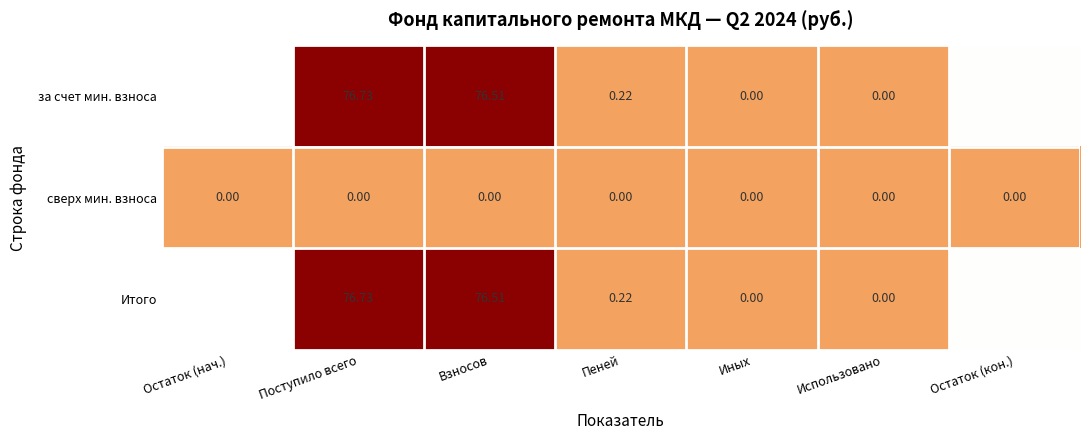

Which category has the highest value in the Итого series?

Поступило всего